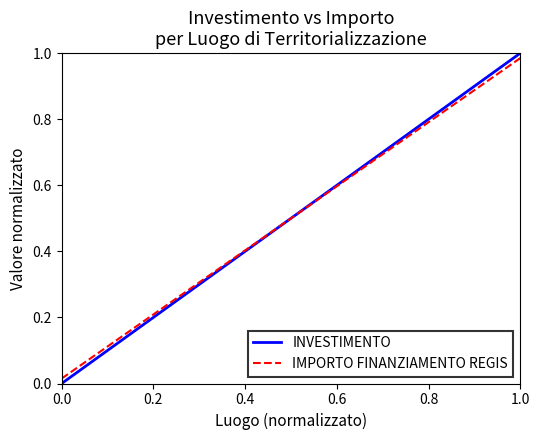

Which series has the widest spread of values?

INVESTIMENTO